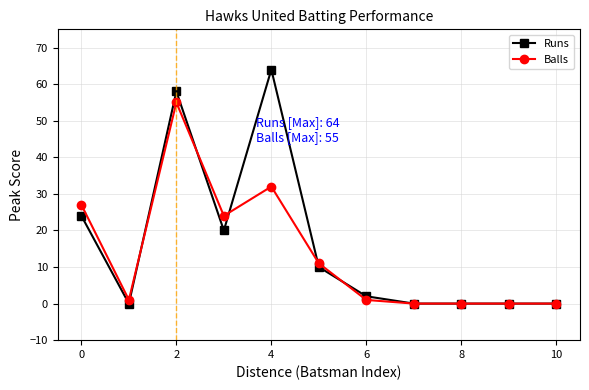

Which series has the widest spread of values?

Runs